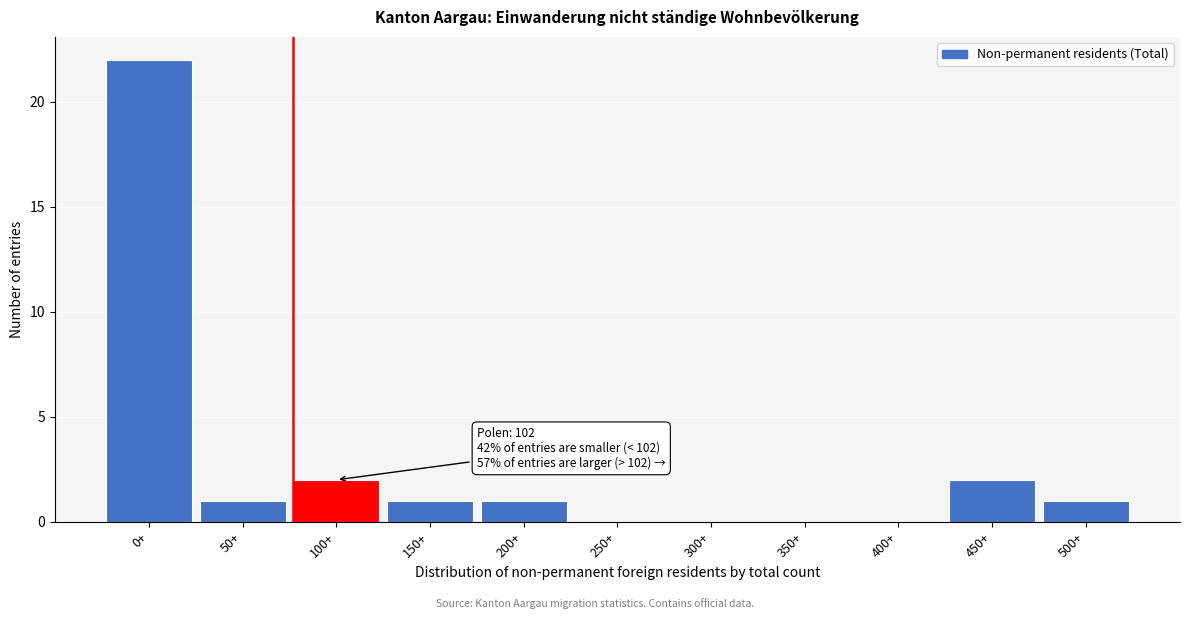

Reading left to right, what are all the values shown in this chart?

0+=22	50+=1	100+=2	150+=1	200+=1	250+=0	300+=0	350+=0	400+=0	450+=2	500+=1